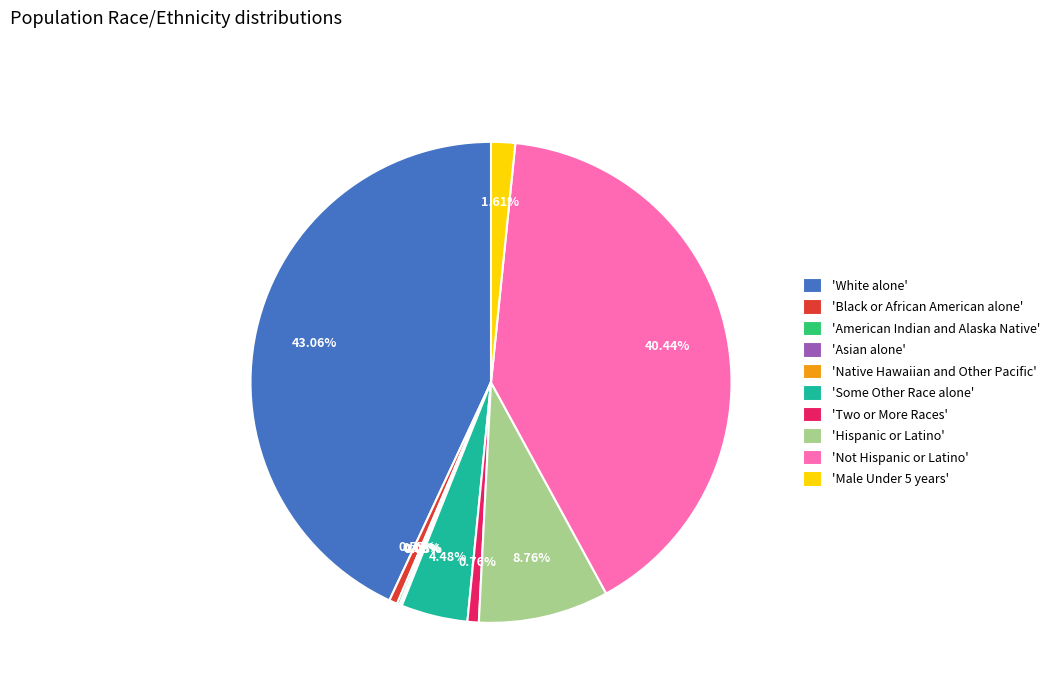

Which slice is the largest?

'White alone'